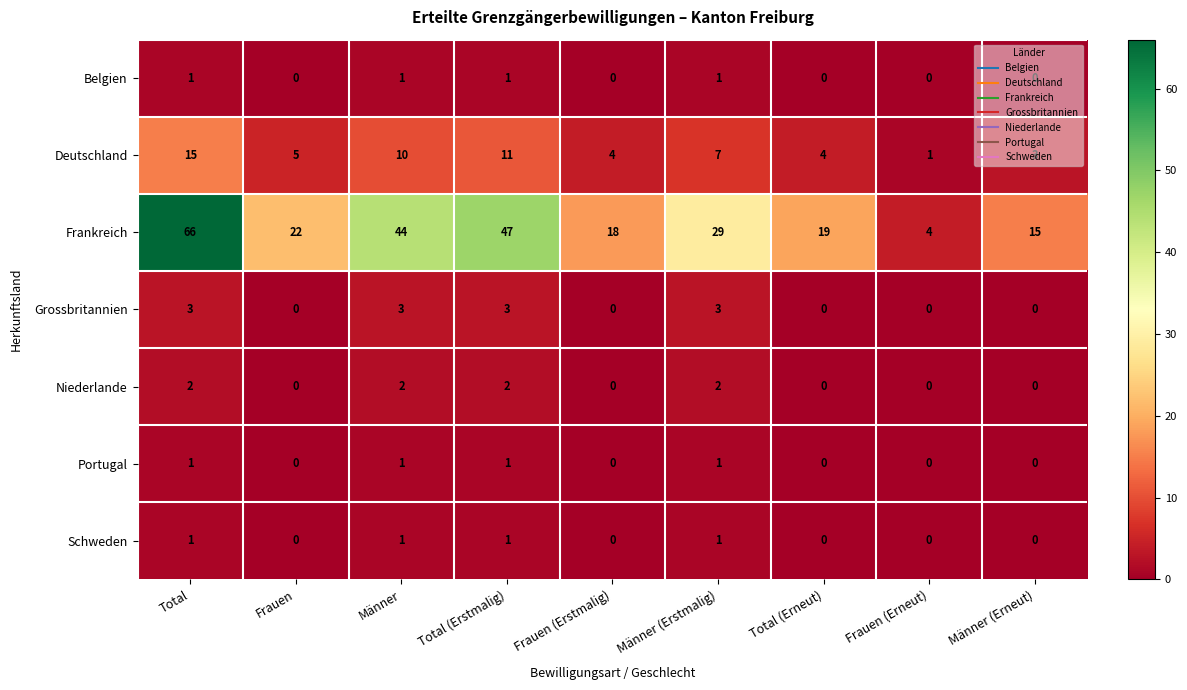

Rank the categories by Frankreich value from lowest to highest.

Frauen (Erneut), Männer (Erneut), Frauen (Erstmalig), Total (Erneut), Frauen, Männer (Erstmalig), Männer, Total (Erstmalig), Total